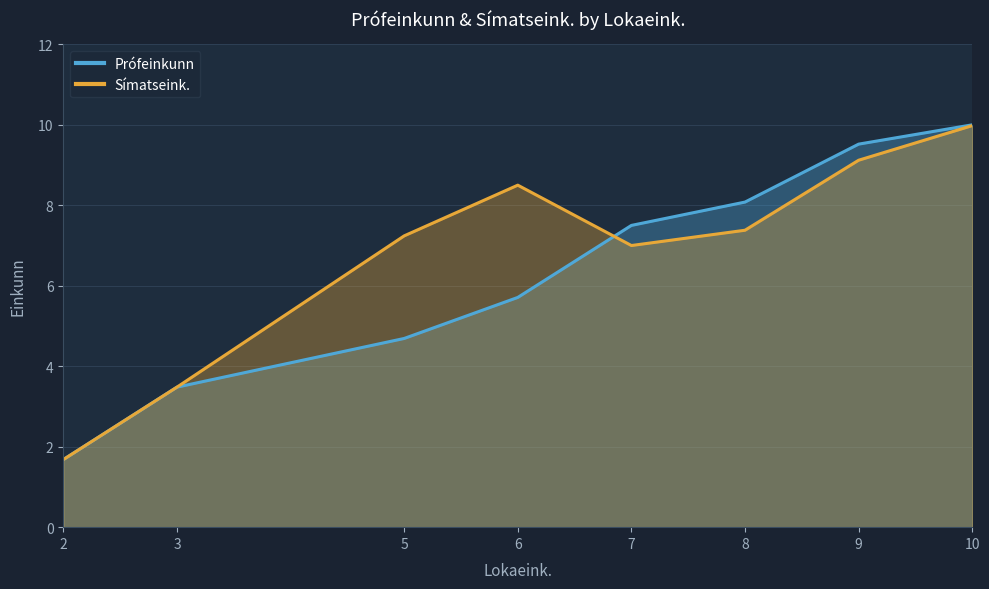

Reading left to right, what are all the values shown in this chart?

Prófeinkunn: 1.7	3.5	4.7	5.7	7.5	8.1	9.5	10.0
Símatseink.: 1.7	3.5	7.2	8.5	7.0	7.4	9.1	10.0